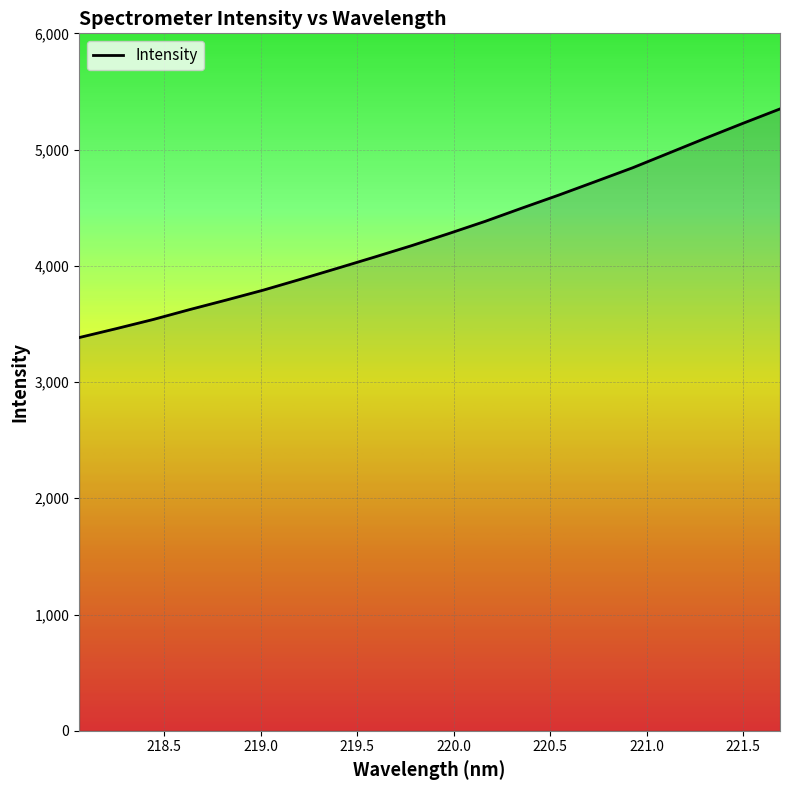

What is the difference between the maximum and minimum values?

1966.9